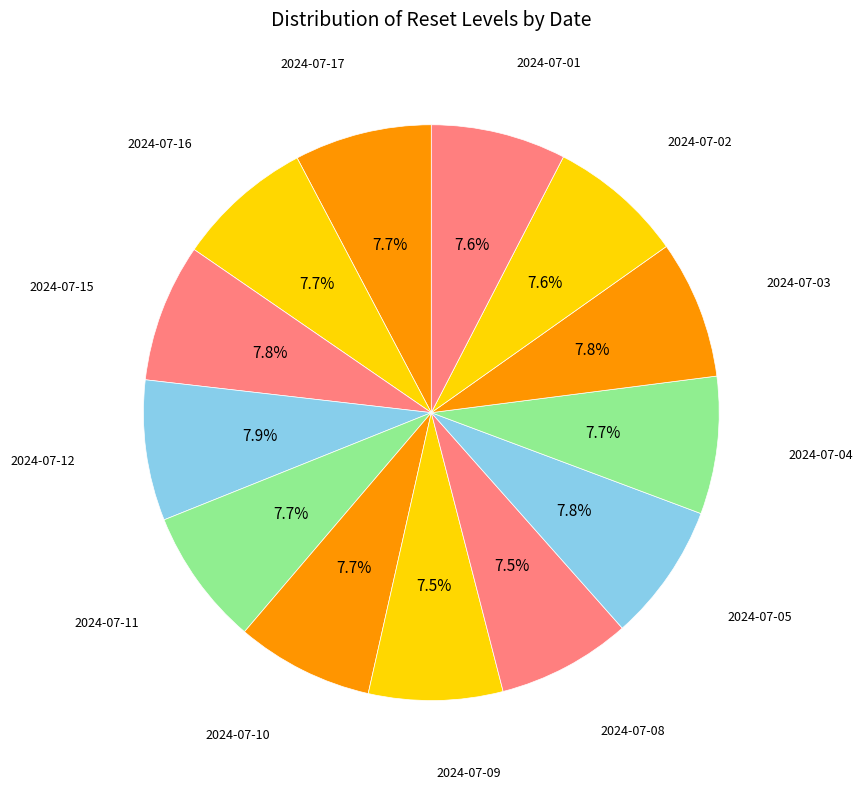

Which slice is the largest?

2024-07-12